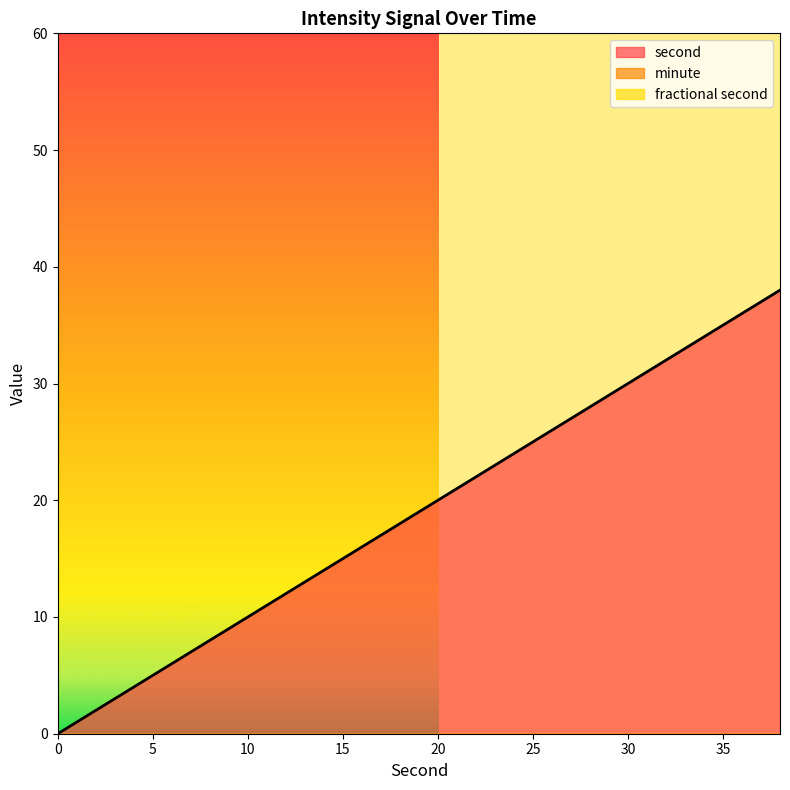

Does the chart display data point markers on the line(s)?

No